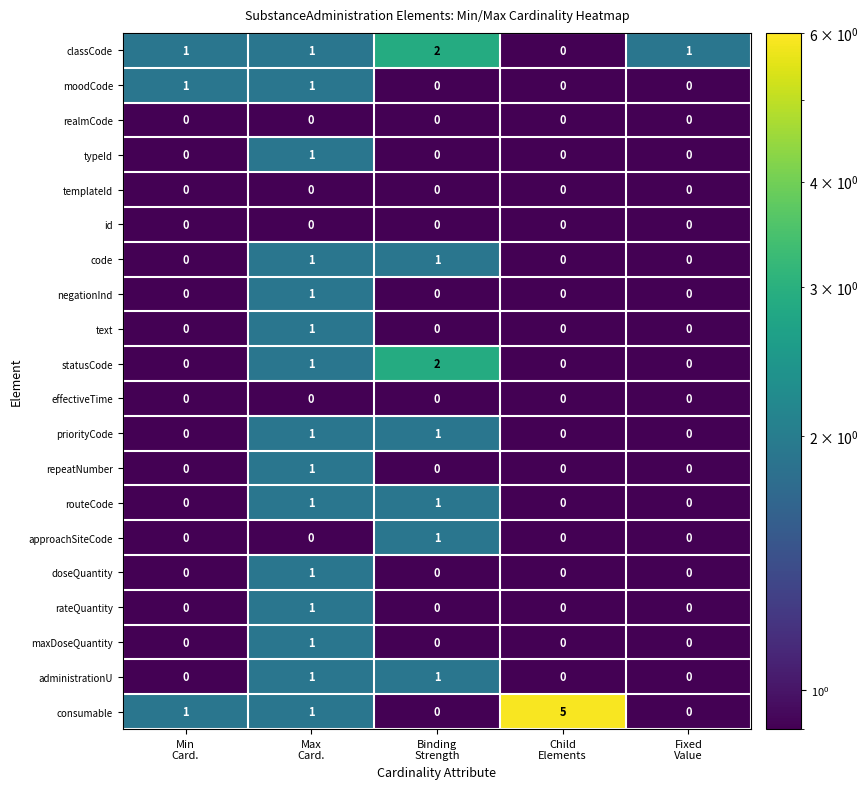

Which series has the largest total across all categories?

consumable